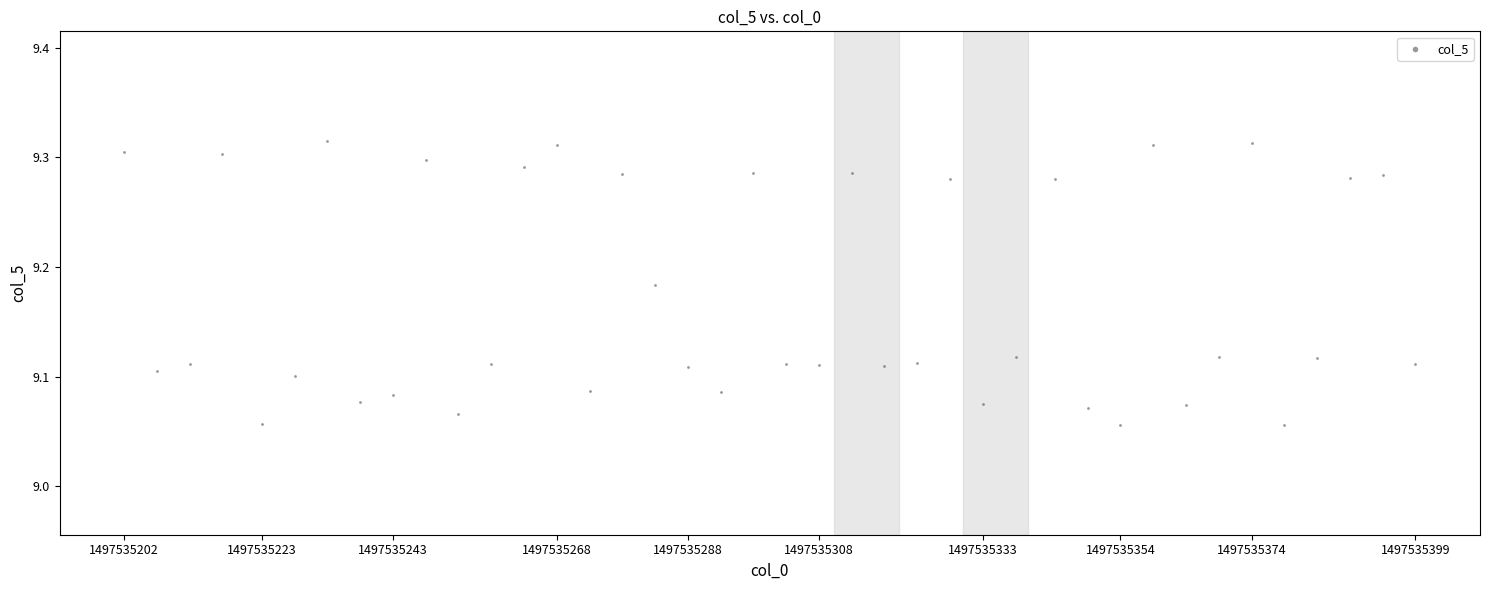

What is the range of Y values (max minus min)?

0.3